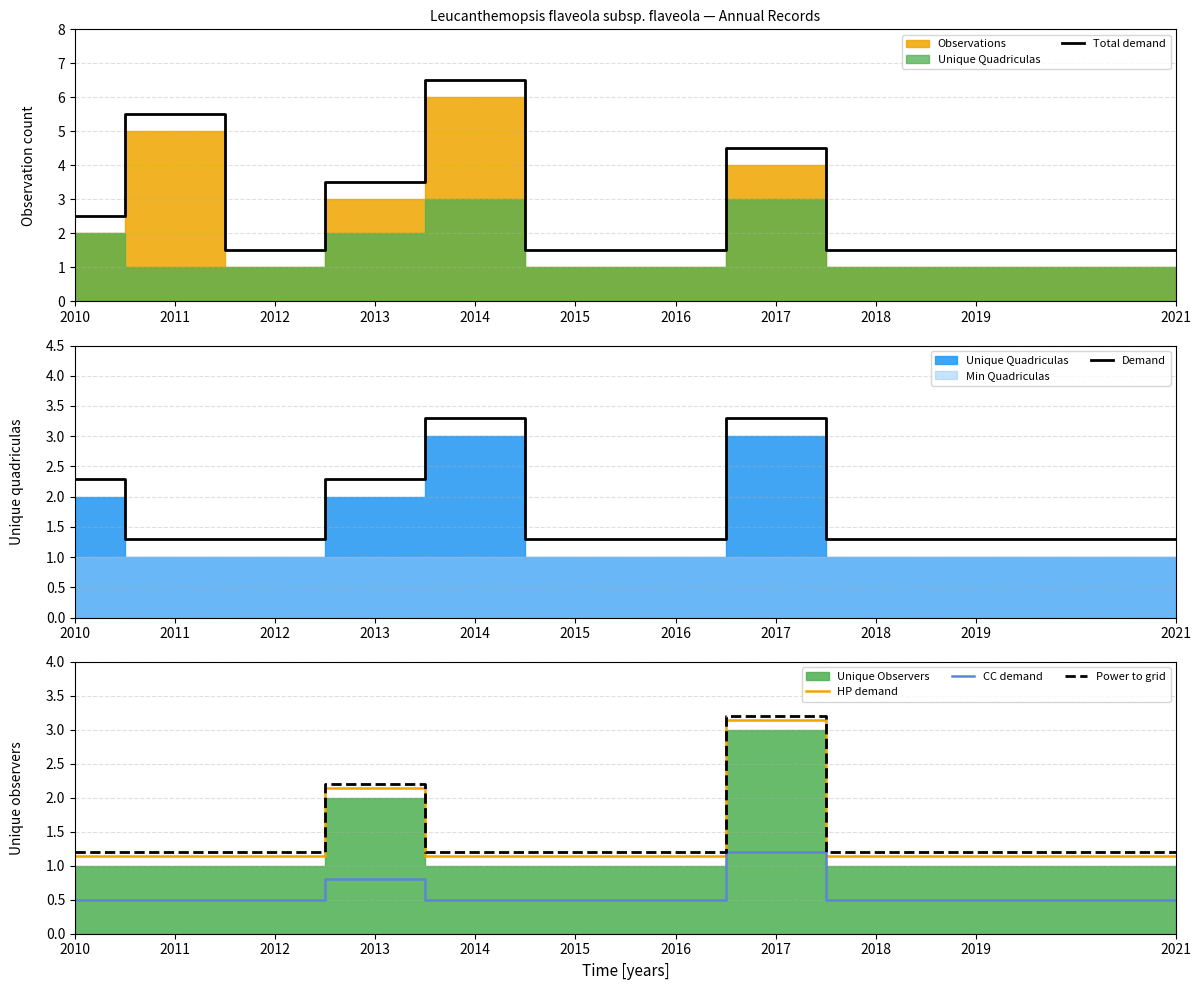

Reading right to left, list all the values displayed in this chart.

Total demand: 1.5	1.5	1.5	4.5	1.5	1.5	6.5	3.5	1.5	5.5	2.5
Demand: 1.3	1.3	1.3	3.3	1.3	1.3	3.3	2.3	1.3	1.3	2.3
HP demand: 1.1	1.1	1.1	3.1	1.1	1.1	1.1	2.1	1.1	1.1	1.1
CC demand: 0.5	0.5	0.5	1.2	0.5	0.5	0.5	0.8	0.5	0.5	0.5
Power to grid: 1.2	1.2	1.2	3.2	1.2	1.2	1.2	2.2	1.2	1.2	1.2